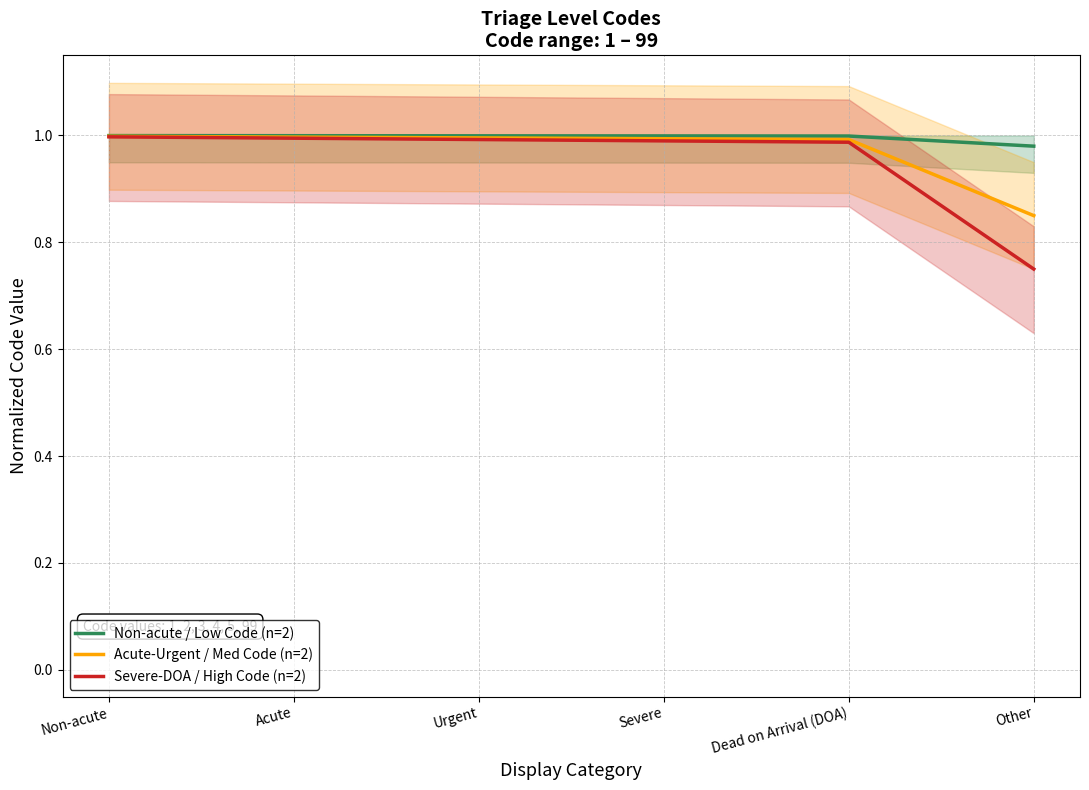

True or false: Acute-Urgent / Med Code (n=2) and Severe-DOA / High Code (n=2) intersect in this chart.

False